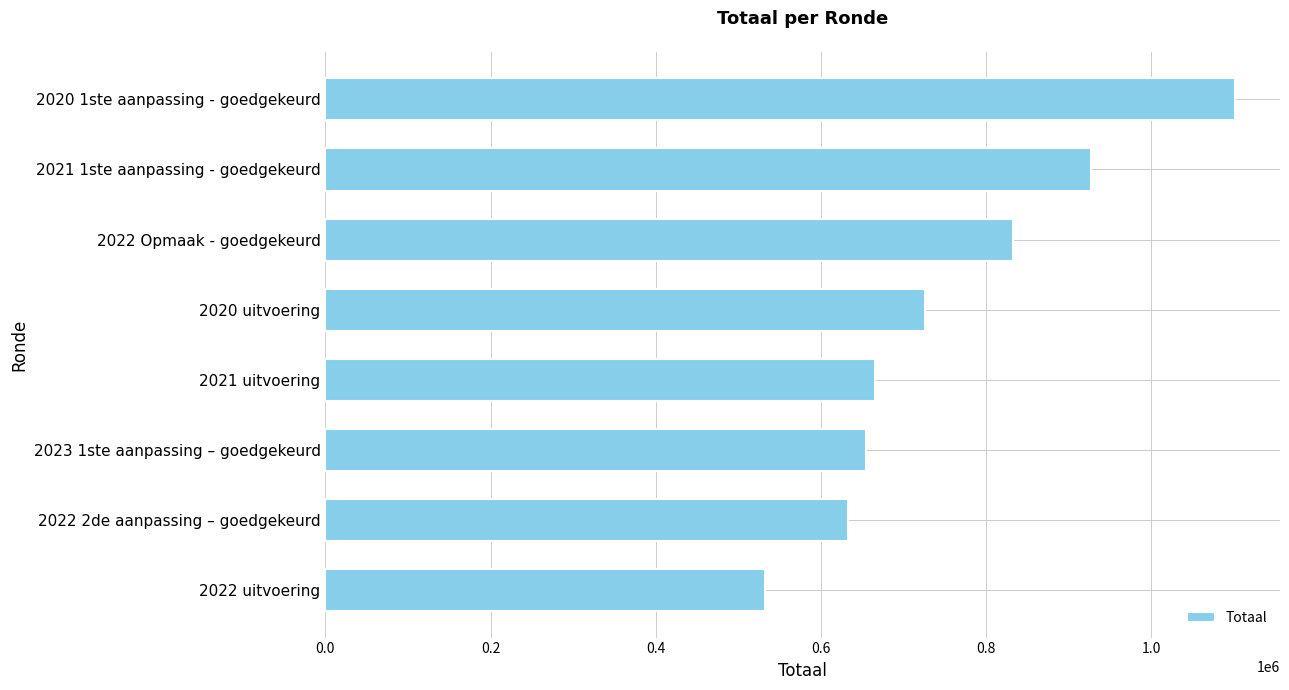

The value at 2022 2de aanpassing – goedgekeurd is 899434. True or false?

False